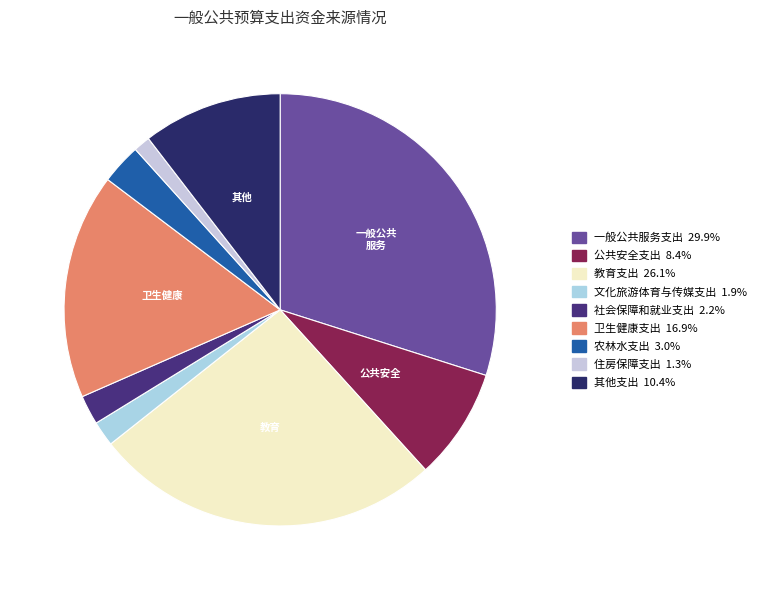

To the nearest percent, what percentage of the pie is 卫生健康支出?

17%